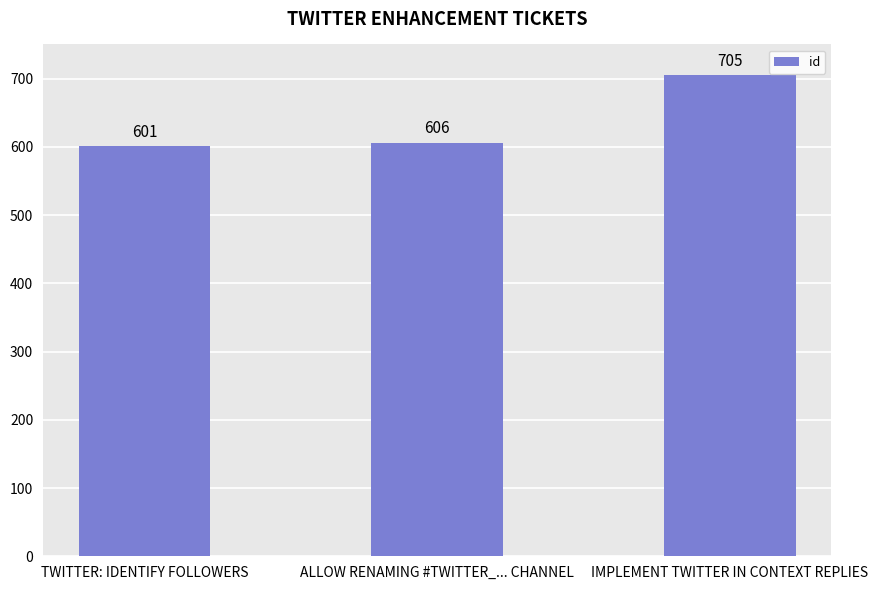

What position from the right is ALLOW RENAMING #TWITTER_... CHANNEL?

2